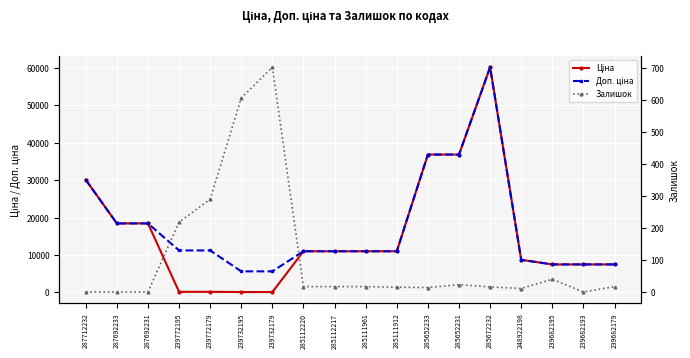

True or false: Залишок has a value of 5.3 at 285652233.

False